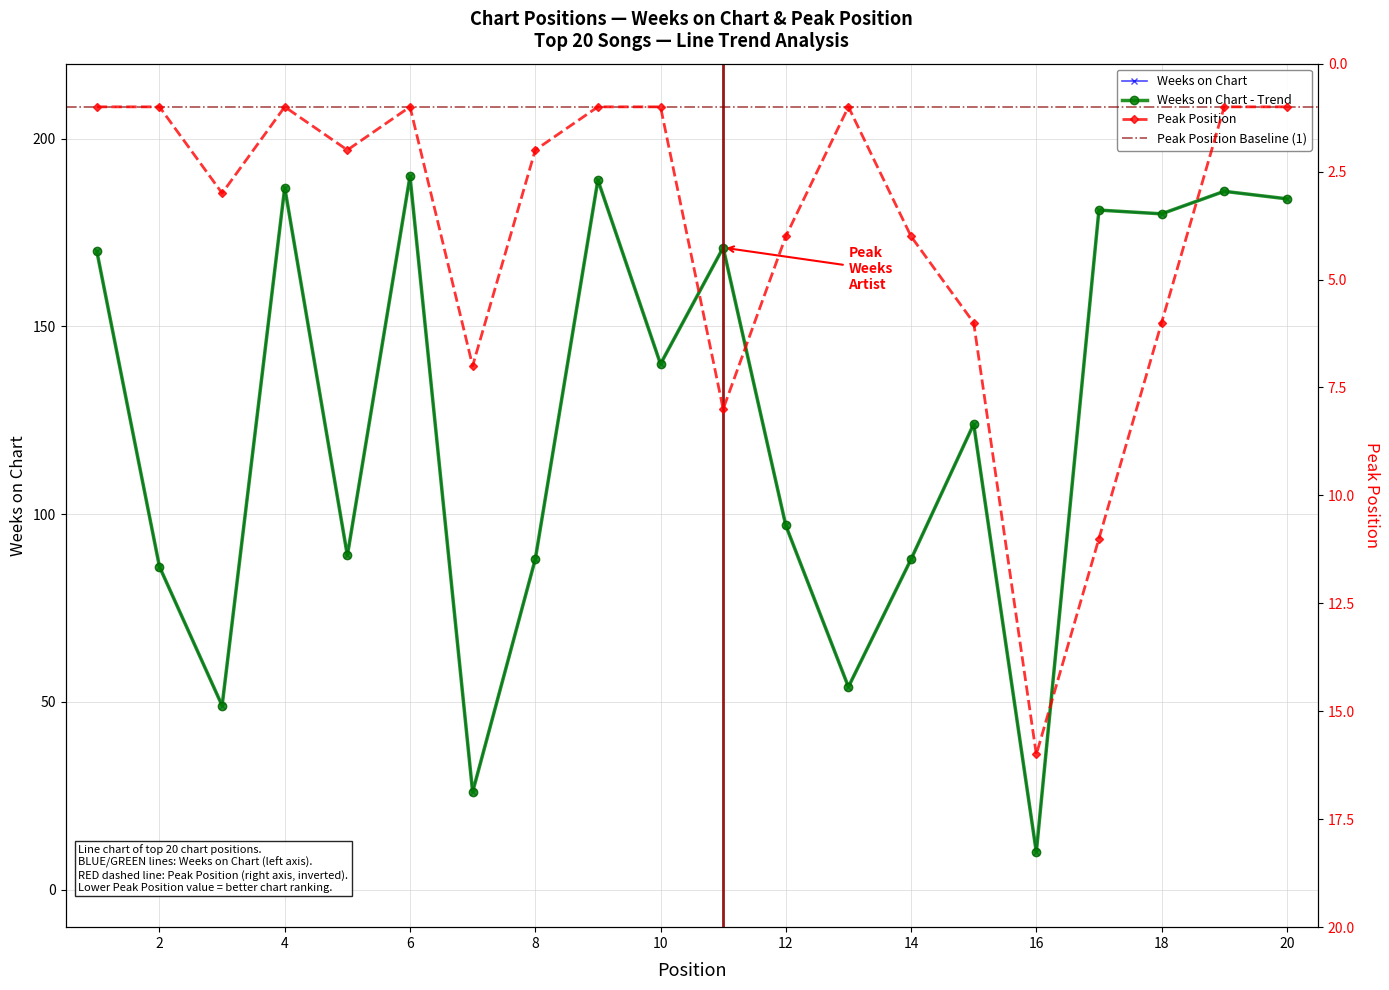

True or false: Weeks on Chart and Peak Position cross at least once.

True